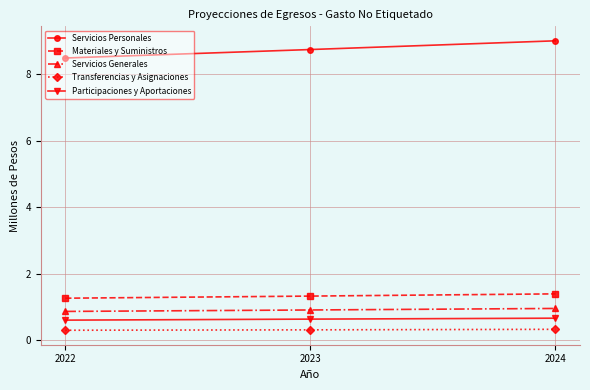

Rank the categories by Servicios Personales value from highest to lowest.

2024, 2023, 2022